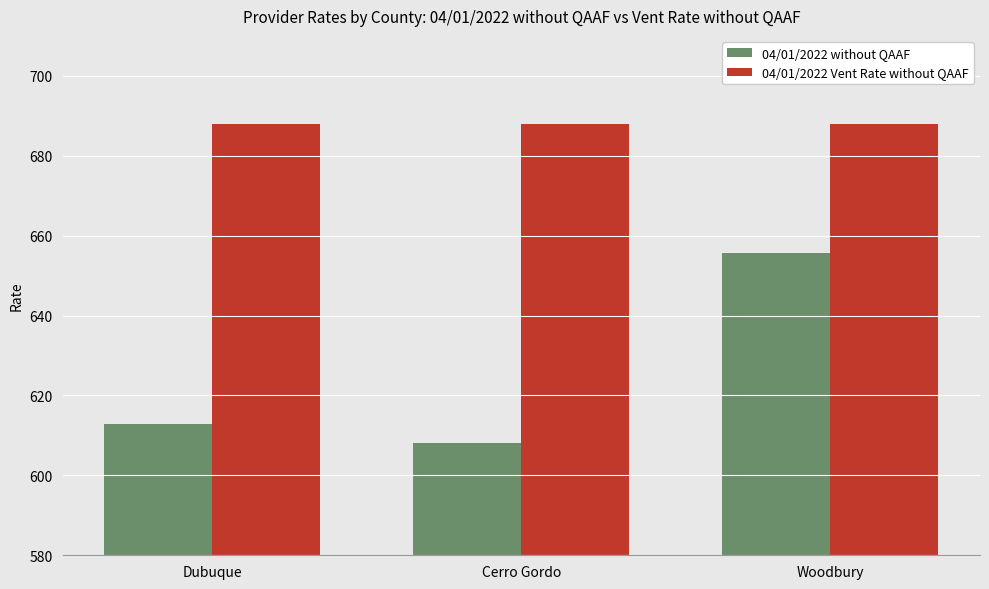

Is it true that 04/01/2022 without QAAF equals 608.0 at Cerro Gordo?

True